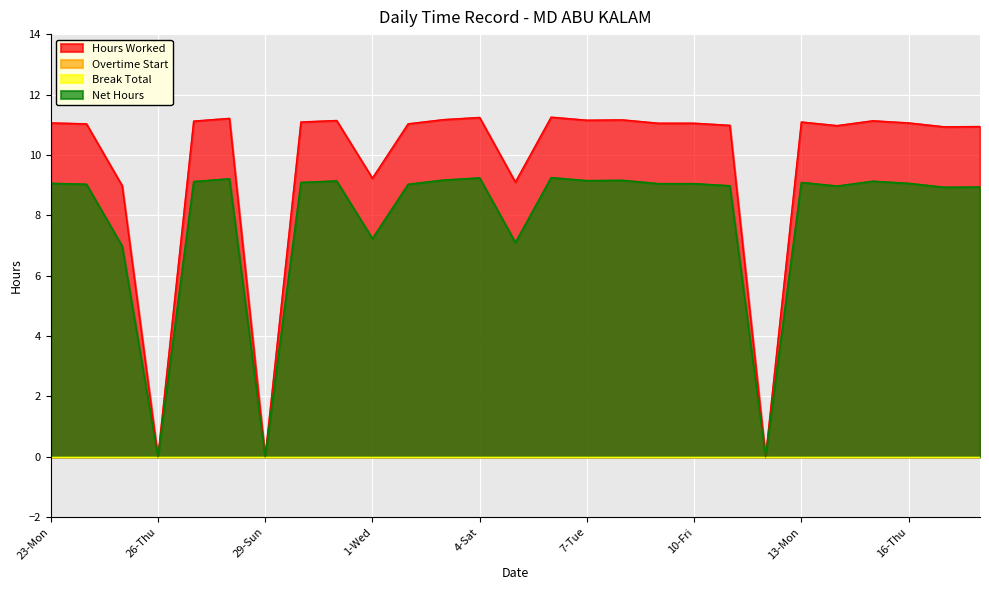

What is the value of the Hours Worked point at the 8th from the left?

11.1